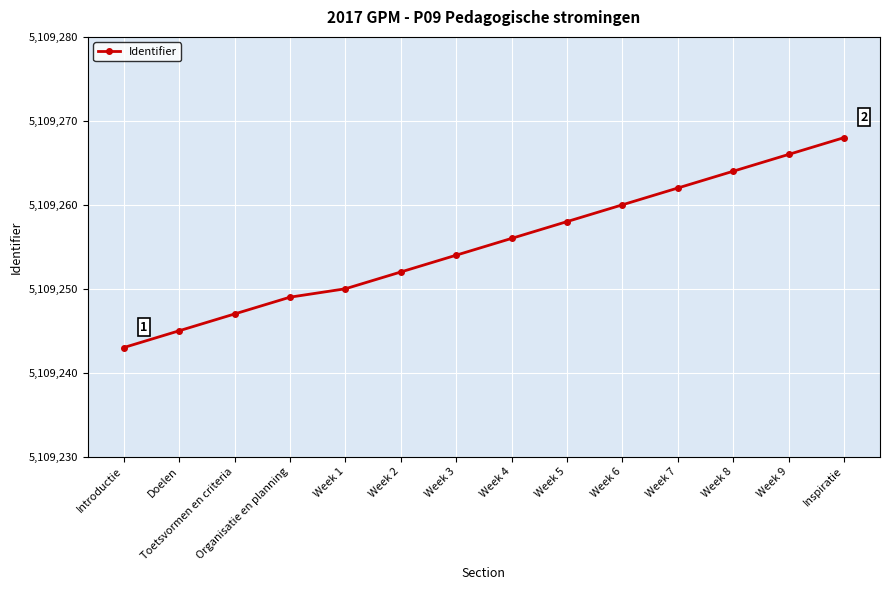

What is the value of the 10th point from the left?

5109260